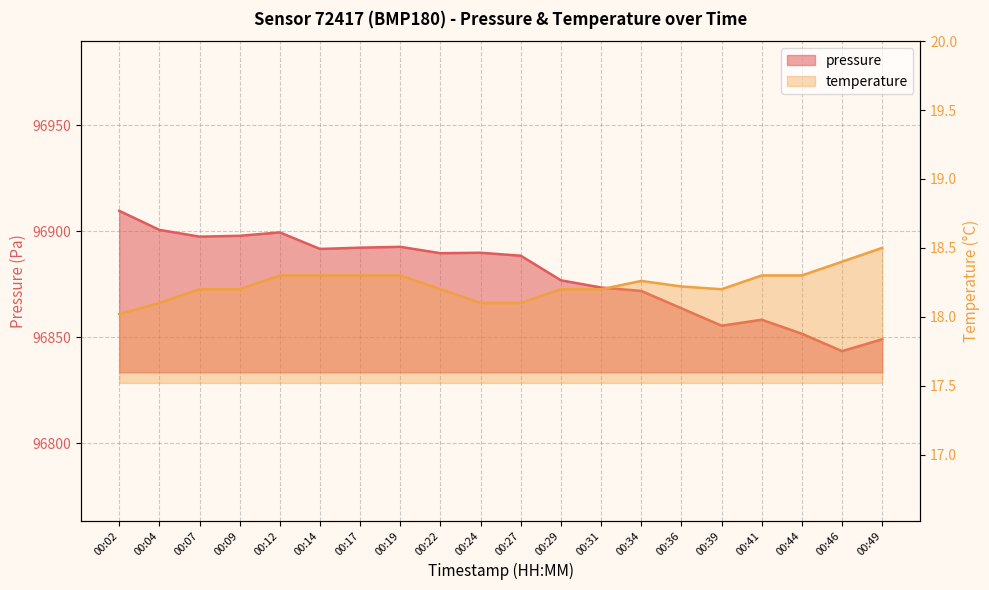

Which series has the largest range (max minus min)?

pressure